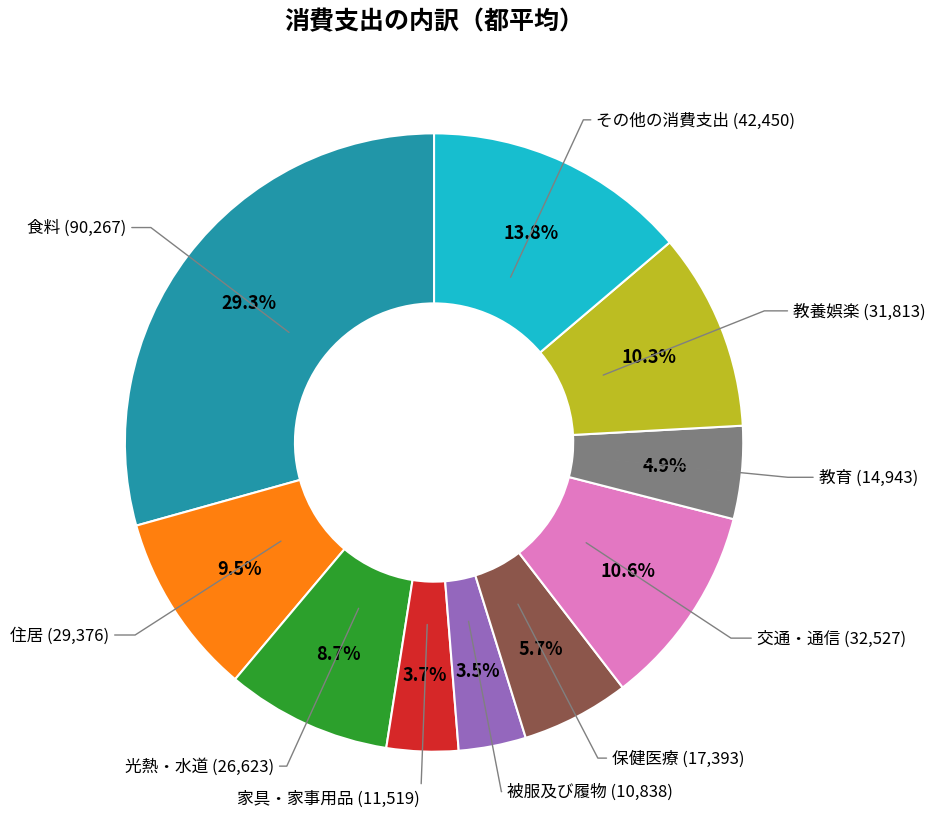

Does any single category account for the majority?

No